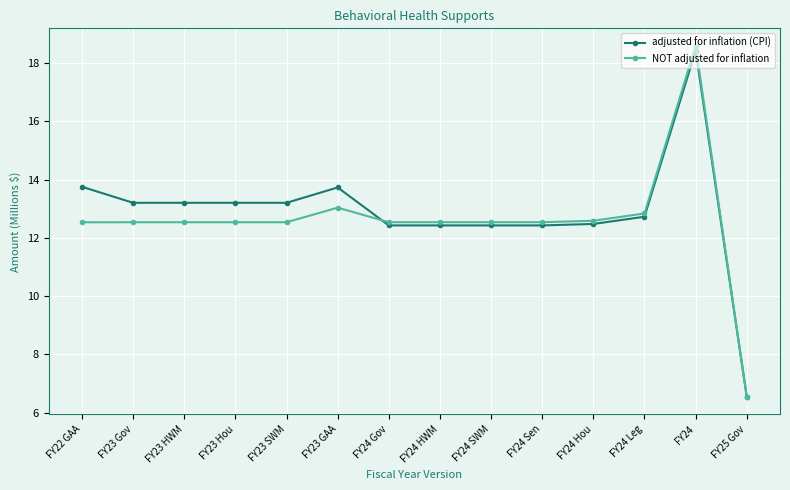

Rank the series by their maximum value, from lowest to highest.

adjusted for inflation (CPI), NOT adjusted for inflation